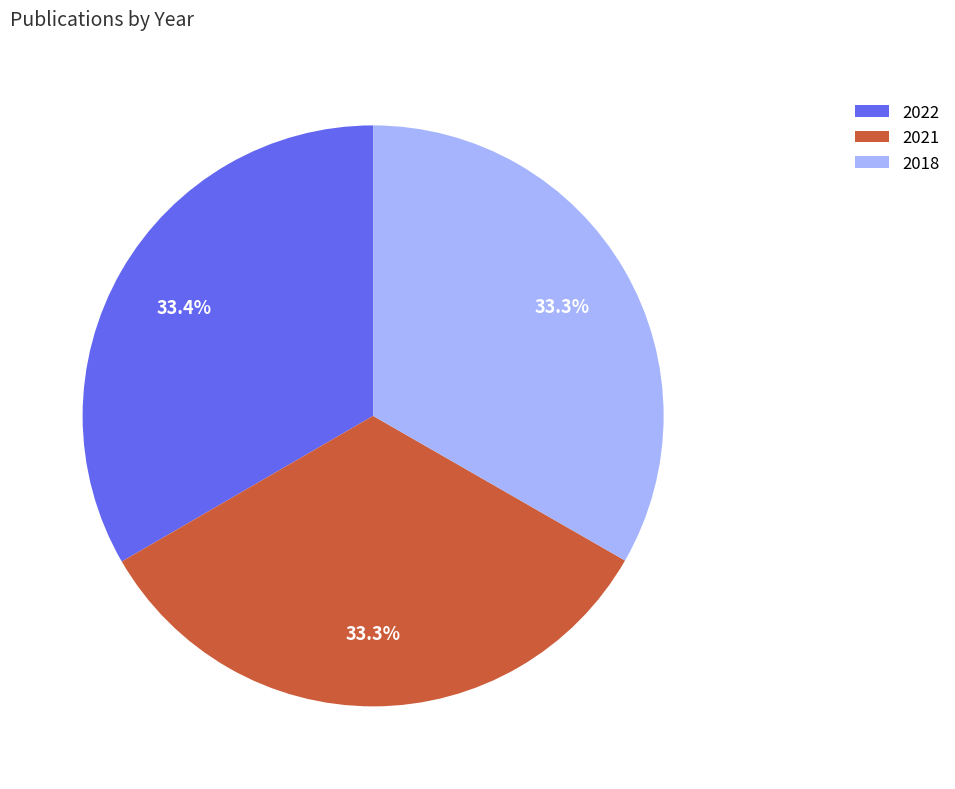

Combined, what portion of the pie is 2018 and 2022?

66.7%